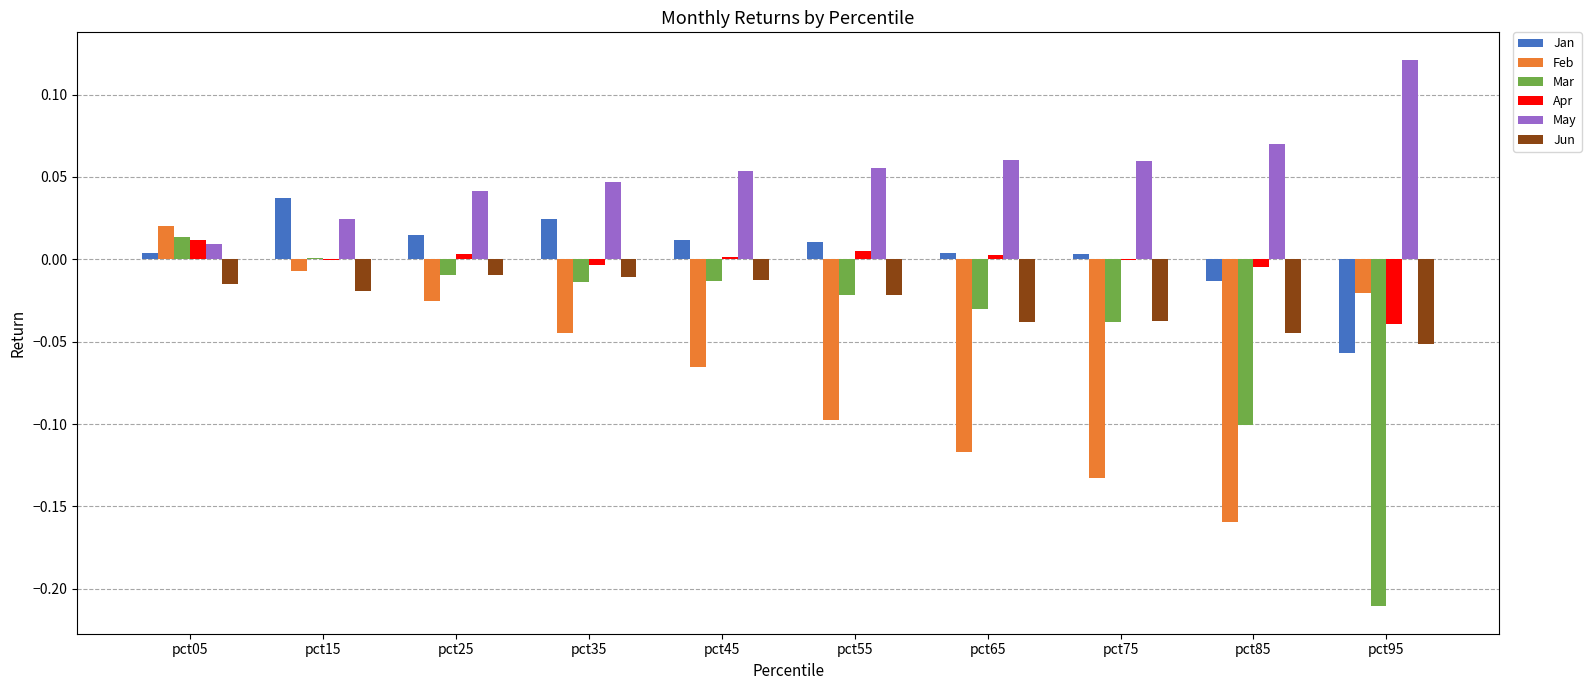

Are the bars grouped side by side (vs. stacked)?

Yes